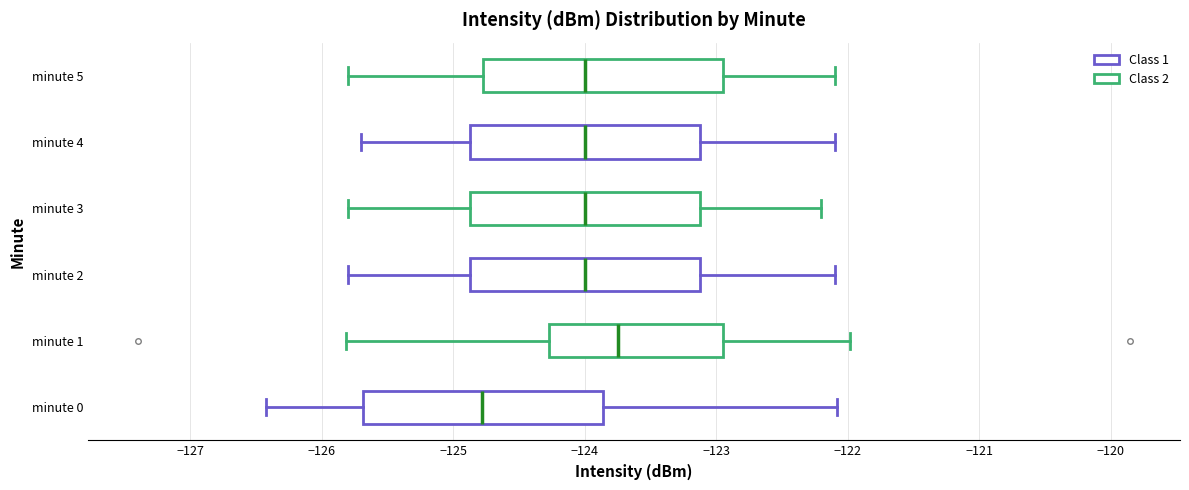

Reading bottom to top, transcribe this box plot: for each box, give where its median line is, the range the box spans, and where its two whiskers end, as read against the x-axis. The values are not printed on the chart, so give them approximately, as read against the axis.

minute 0: median -124.8, box -125.7 to -123.9, whiskers -126.4 to -122.1
minute 1: median -123.7, box -124.3 to -122.9, whiskers -125.8 to -122.0
minute 2: median -124.0, box -124.9 to -123.1, whiskers -125.8 to -122.1
minute 3: median -124.0, box -124.9 to -123.1, whiskers -125.8 to -122.2
minute 4: median -124.0, box -124.9 to -123.1, whiskers -125.7 to -122.1
minute 5: median -124.0, box -124.8 to -122.9, whiskers -125.8 to -122.1